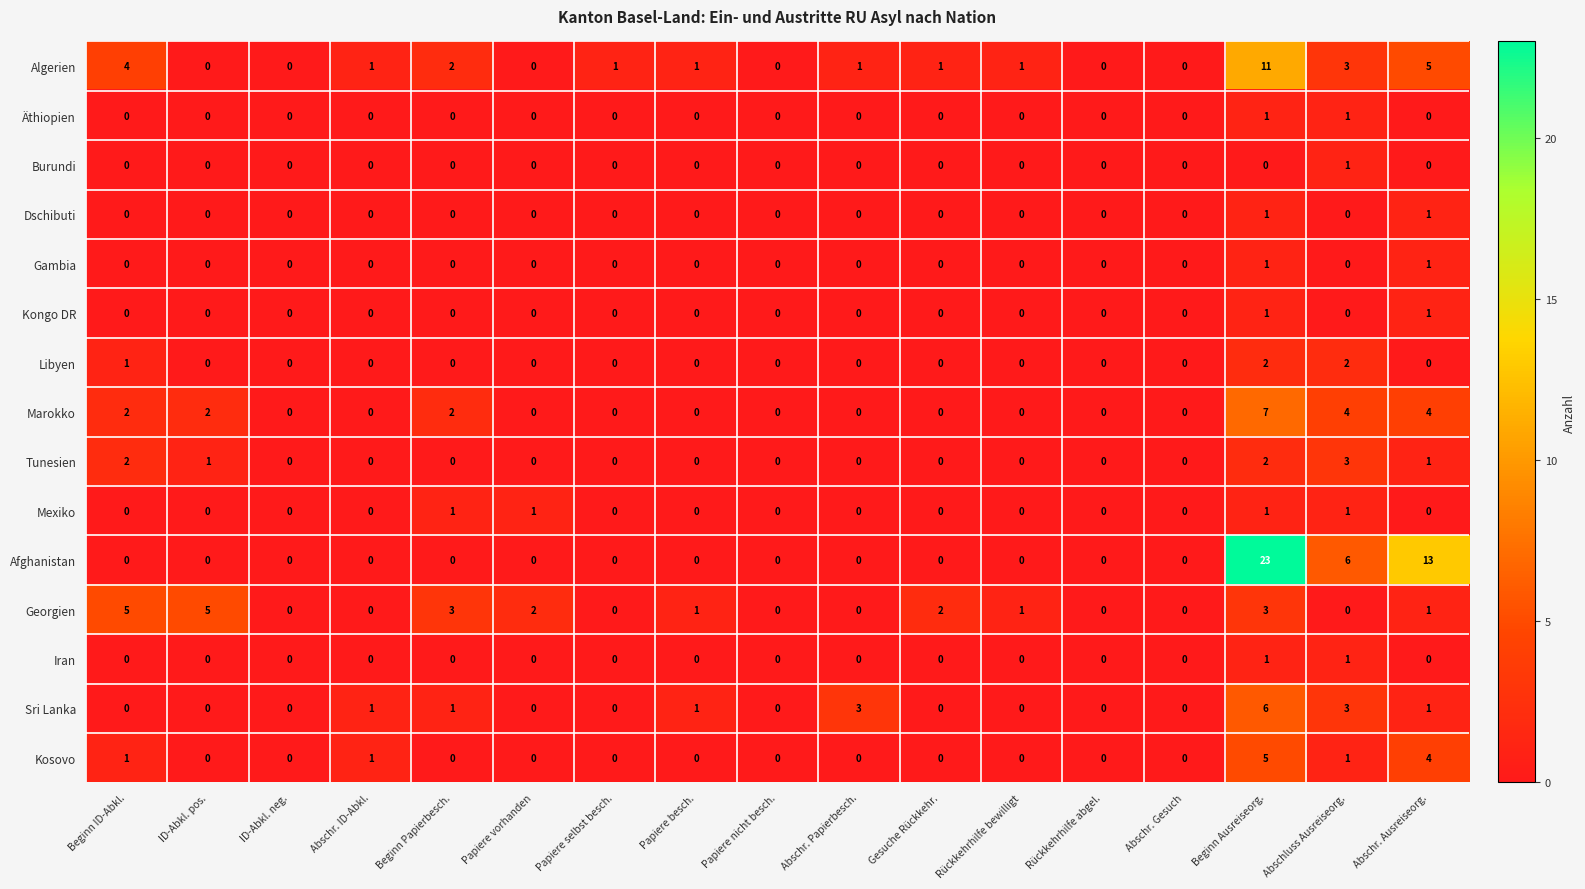

Count the Tunesien values in the range 0 to 1.

14